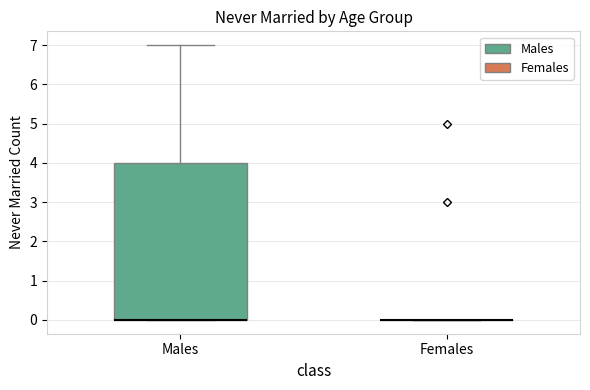

Comparing the boxes themselves (not the whiskers), which one is the tallest?

Males